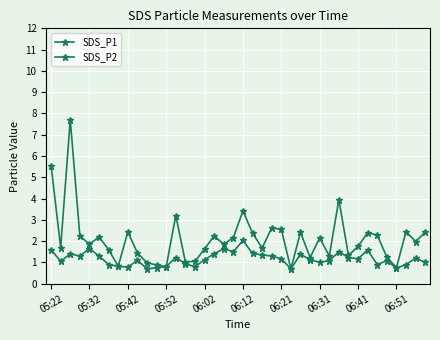

What is the difference between the maximum and minimum values in the SDS_P2 series?

1.3